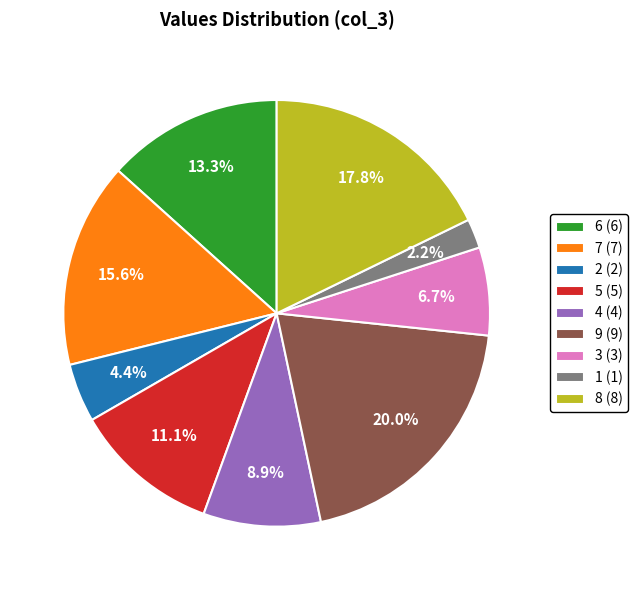

Approximately how many times larger is the value at 2 (2) compared to 4 (4)?

0.5